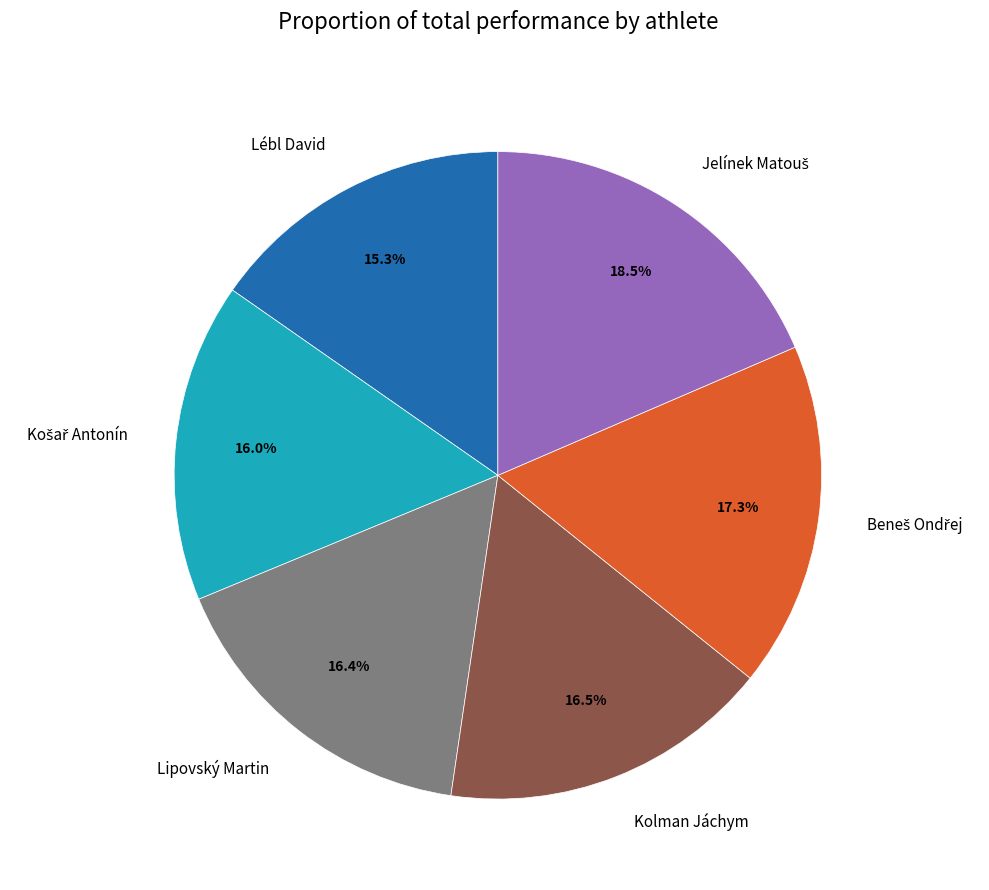

What is the smallest slice in the pie chart?

Lébl David